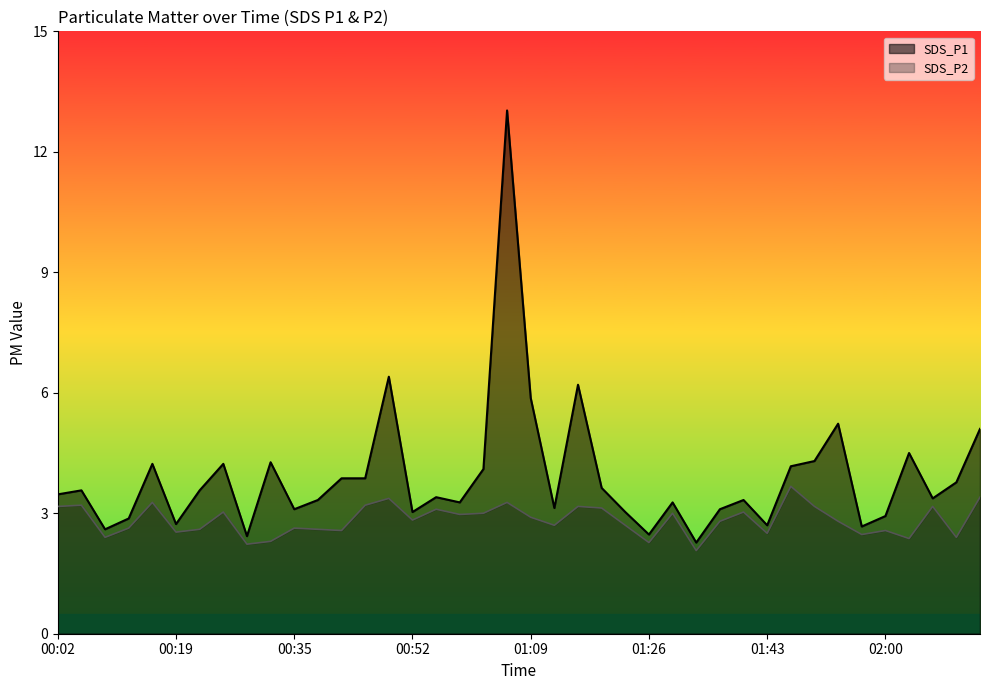

True or false: SDS_P1 and SDS_P2 cross at least once.

False